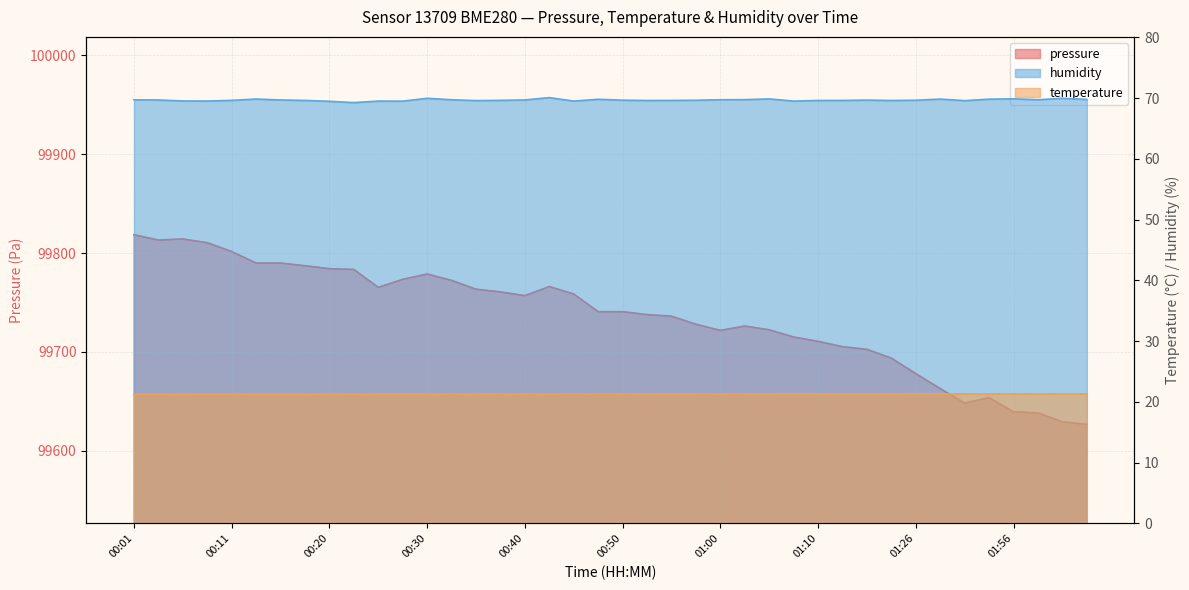

Reading left to right, list all the values displayed in this chart.

pressure: 99818.5	99813.1	99814.2	99810.4	99801.5	99789.9	99789.9	99787.2	99784.2	99783.4	99765.3	99773.4	99778.8	99772.4	99763.4	99760.7	99756.9	99766.1	99758.6	99740.7	99740.7	99737.8	99736.2	99728.1	99721.8	99726.2	99722.4	99715.1	99710.8	99705.3	99702.7	99693.8	99678.1	99663.0	99648.4	99653.8	99639.5	99638.4	99629.4	99626.8
temperature: 21.3	21.3	21.3	21.3	21.3	21.3	21.3	21.3	21.3	21.3	21.3	21.3	21.3	21.3	21.3	21.3	21.3	21.3	21.3	21.3	21.3	21.3	21.3	21.3	21.3	21.3	21.3	21.3	21.3	21.3	21.3	21.3	21.3	21.3	21.3	21.3	21.3	21.3	21.3	21.3
humidity: 69.7	69.7	69.5	69.5	69.7	69.9	69.7	69.6	69.5	69.3	69.5	69.5	70.0	69.8	69.6	69.7	69.7	70.1	69.5	69.8	69.7	69.6	69.6	69.7	69.8	69.8	69.9	69.5	69.6	69.6	69.7	69.6	69.7	69.9	69.6	69.8	69.9	69.8	70.0	69.8